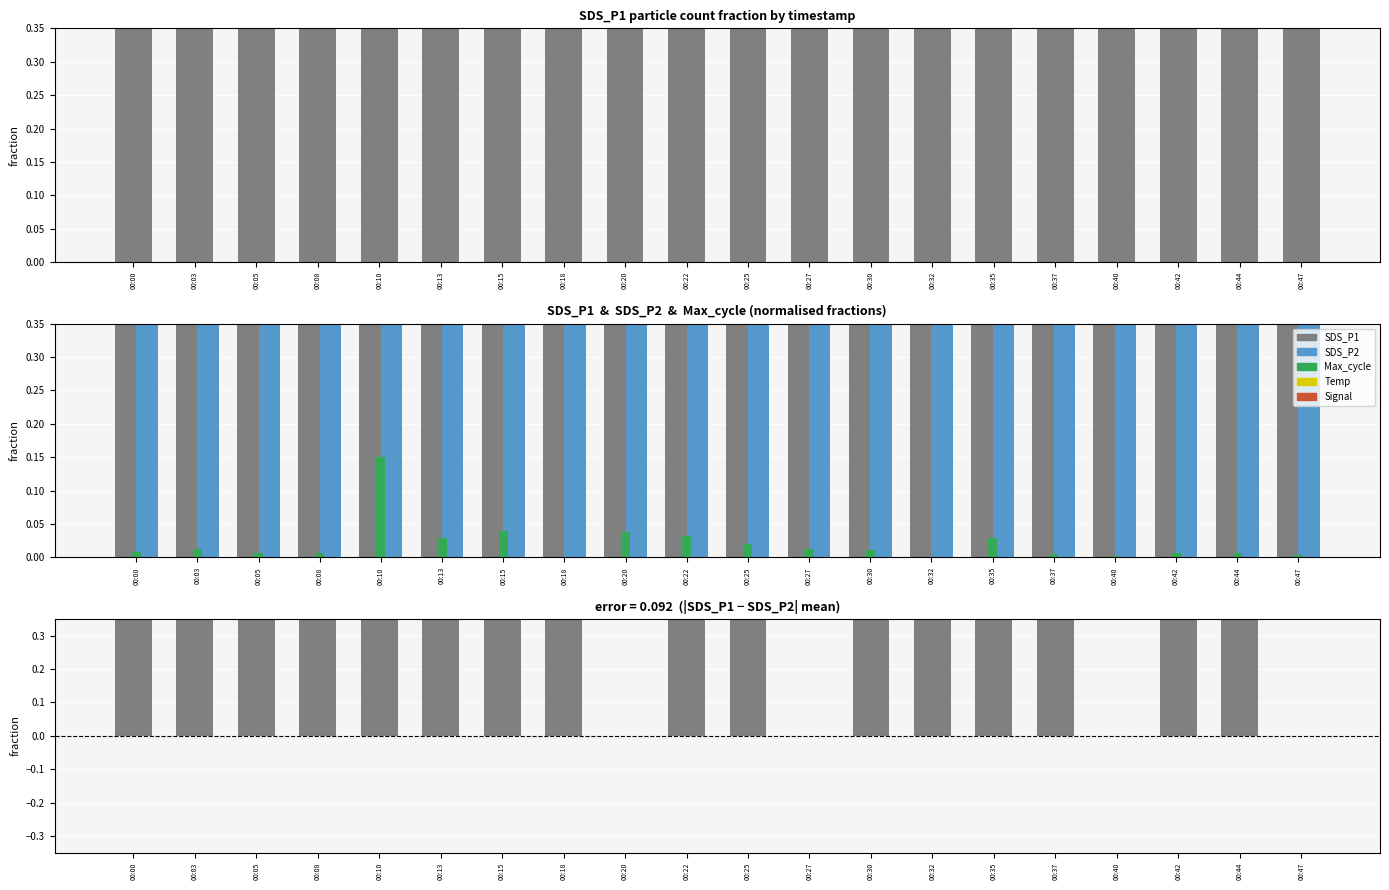

How many data points does each series have?

20